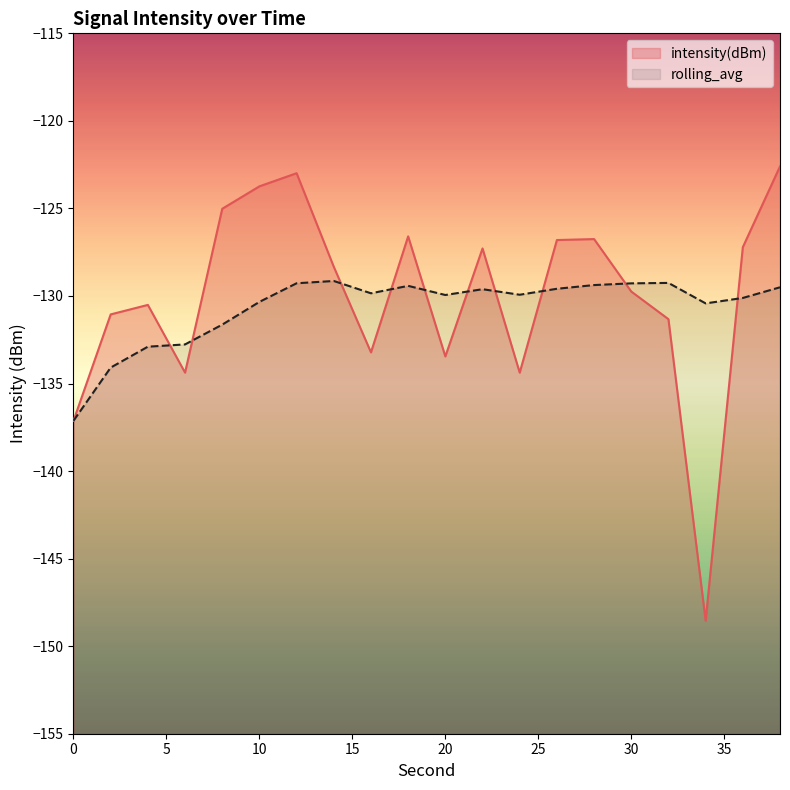

Which series ends up on top after the final intersection of rolling_avg and intensity(dBm)?

intensity(dBm)